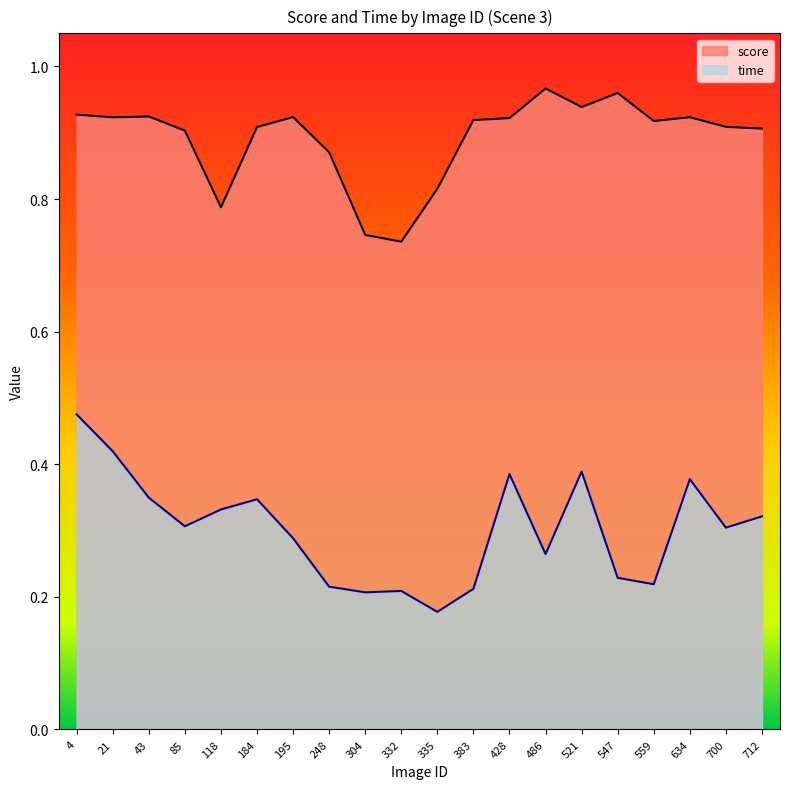

How many series are shown in this chart?

2